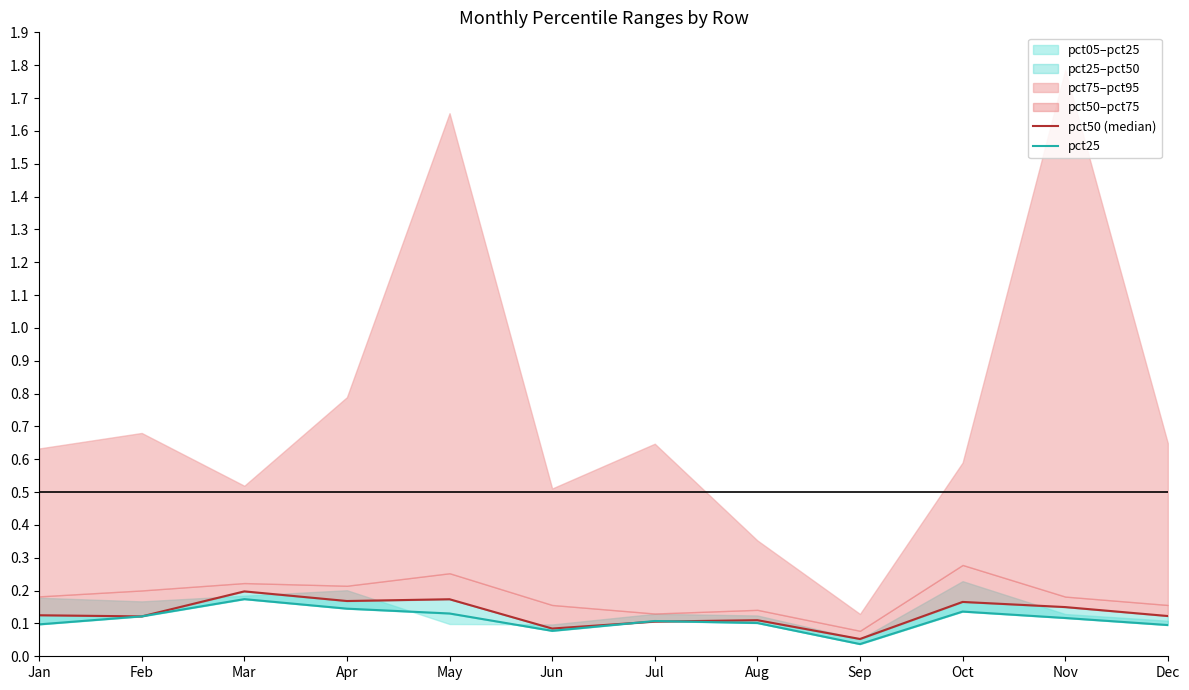

List the series in order of their overall mean, lowest first.

pct25, pct50 (median)